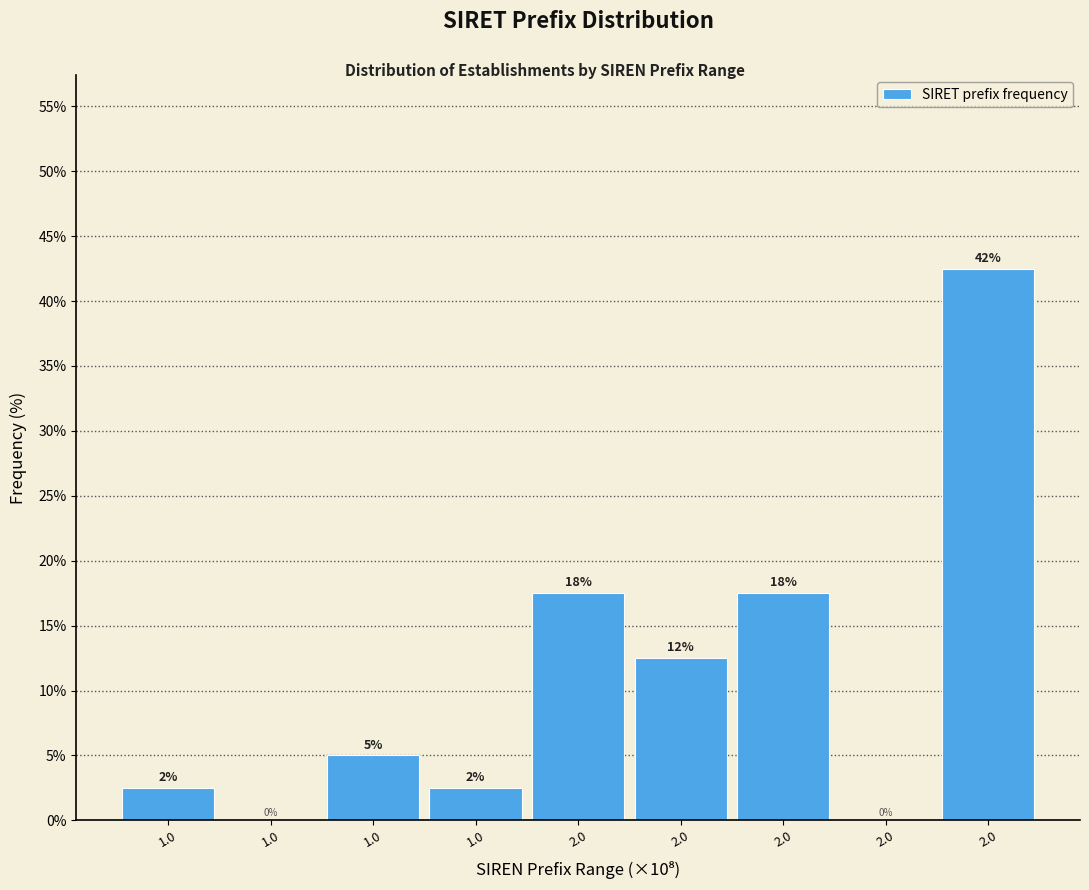

Are the bars horizontal?

No